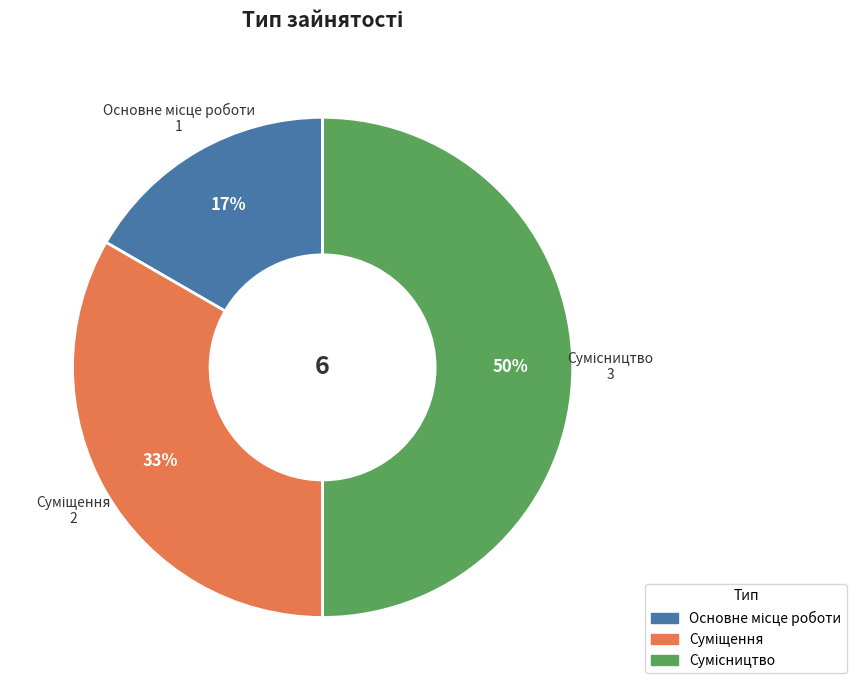

To the nearest percent, what is the average slice percentage?

33%